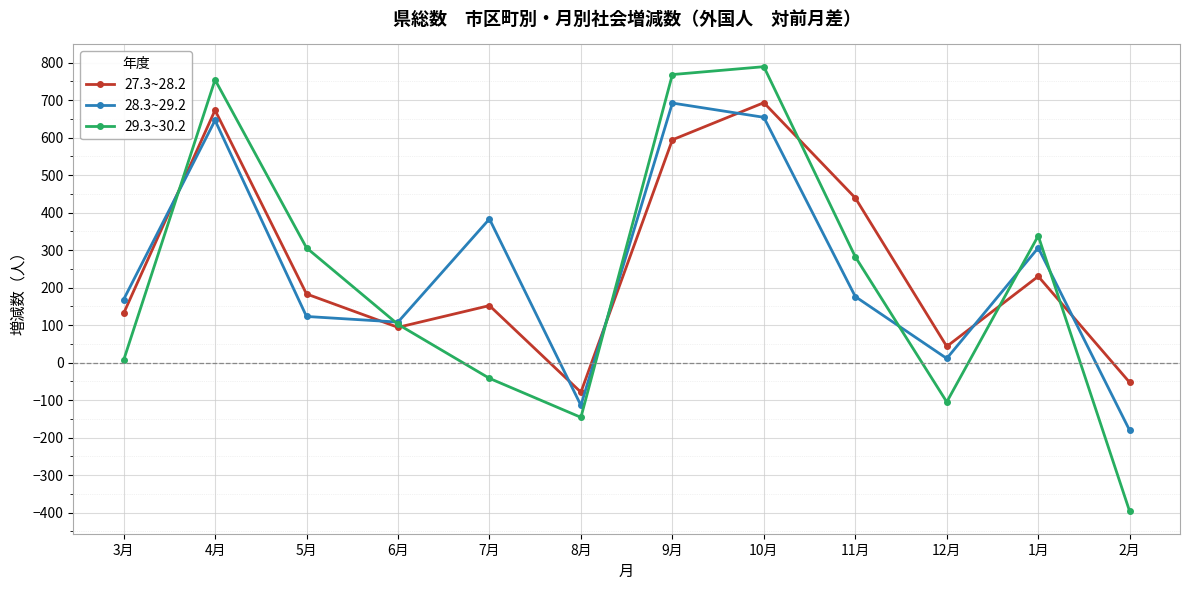

After their last crossing, which series has the higher values: 29.3~30.2 or 27.3~28.2?

27.3~28.2